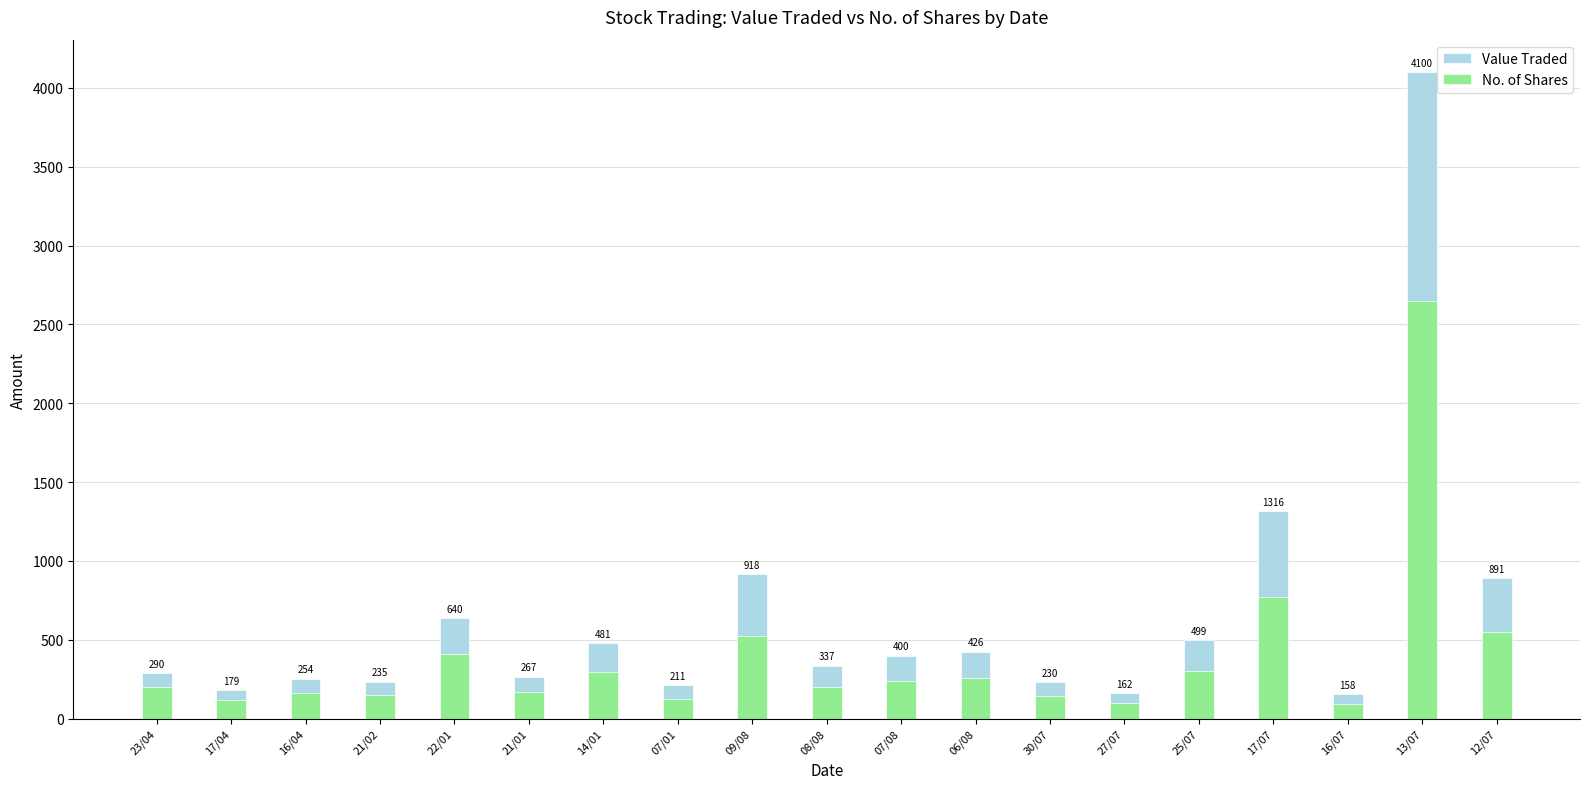

Is it true that Value Traded equals 632 at 17/07?

False